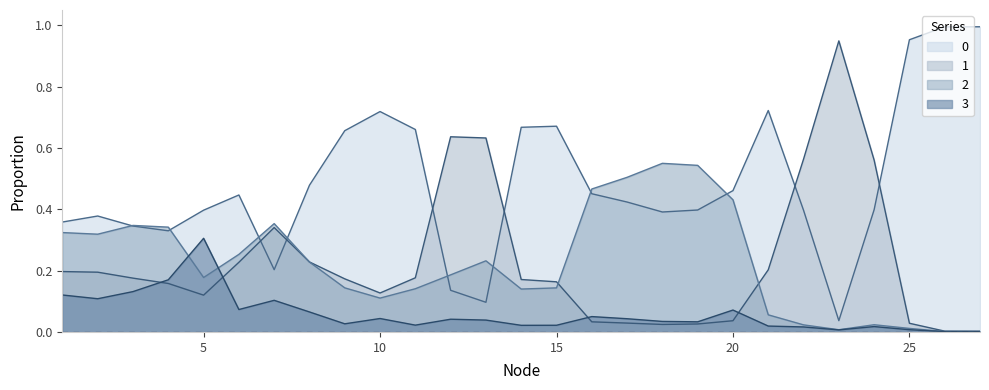

Count the number of categories in the chart.

27